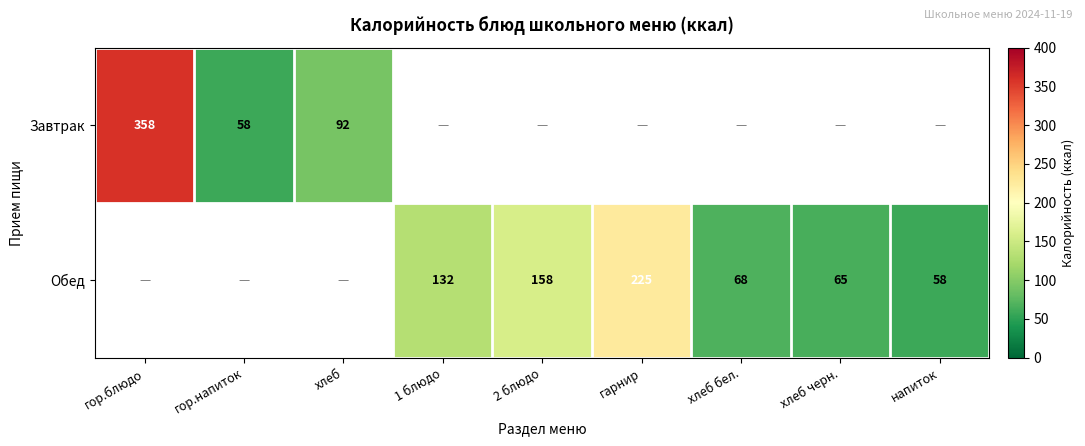

True or false: Обед has a value of 68 at хлеб бел..

True